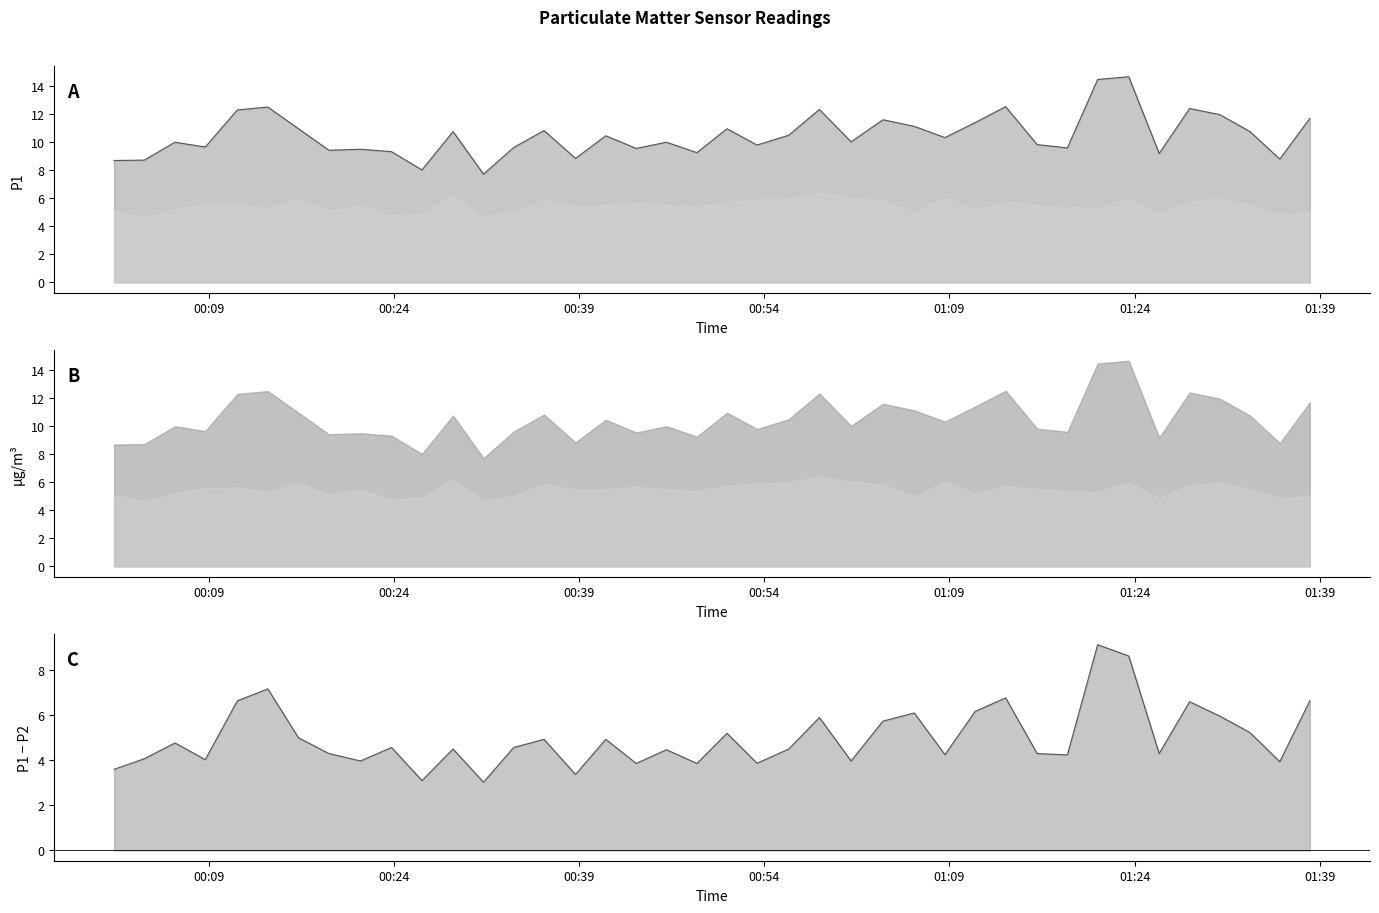

Which series has the largest range (max minus min)?

P1 line